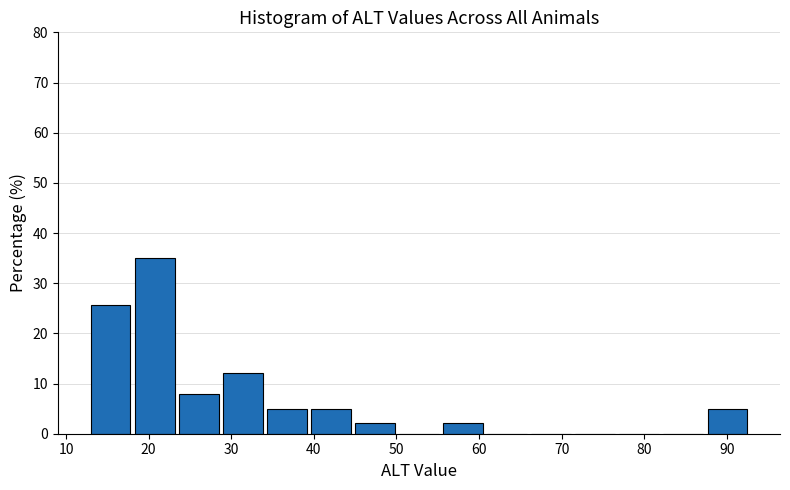

Reading left to right, transcribe this chart: for each bar, give the range it covers on the x-axis and its height. Neither the bar edges nor the heights are printed on the chart, so give them approximately, as read against the axes.

13 to 18: 26
18 to 24: 35
24 to 29: 8
29 to 34: 12
34 to 40: 5
40 to 45: 5
45 to 50: 2
50 to 56: 0
56 to 61: 2
61 to 66: 0
66 to 72: 0
72 to 77: 0
77 to 82: 0
82 to 88: 0
88 to 93: 5